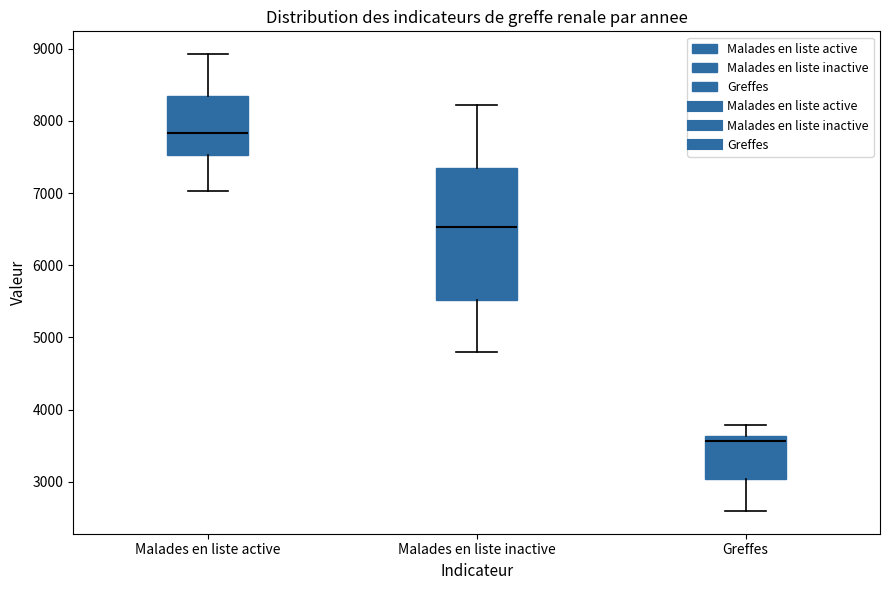

Comparing the boxes themselves (not the whiskers), which one is the tallest?

Malades en liste inactive